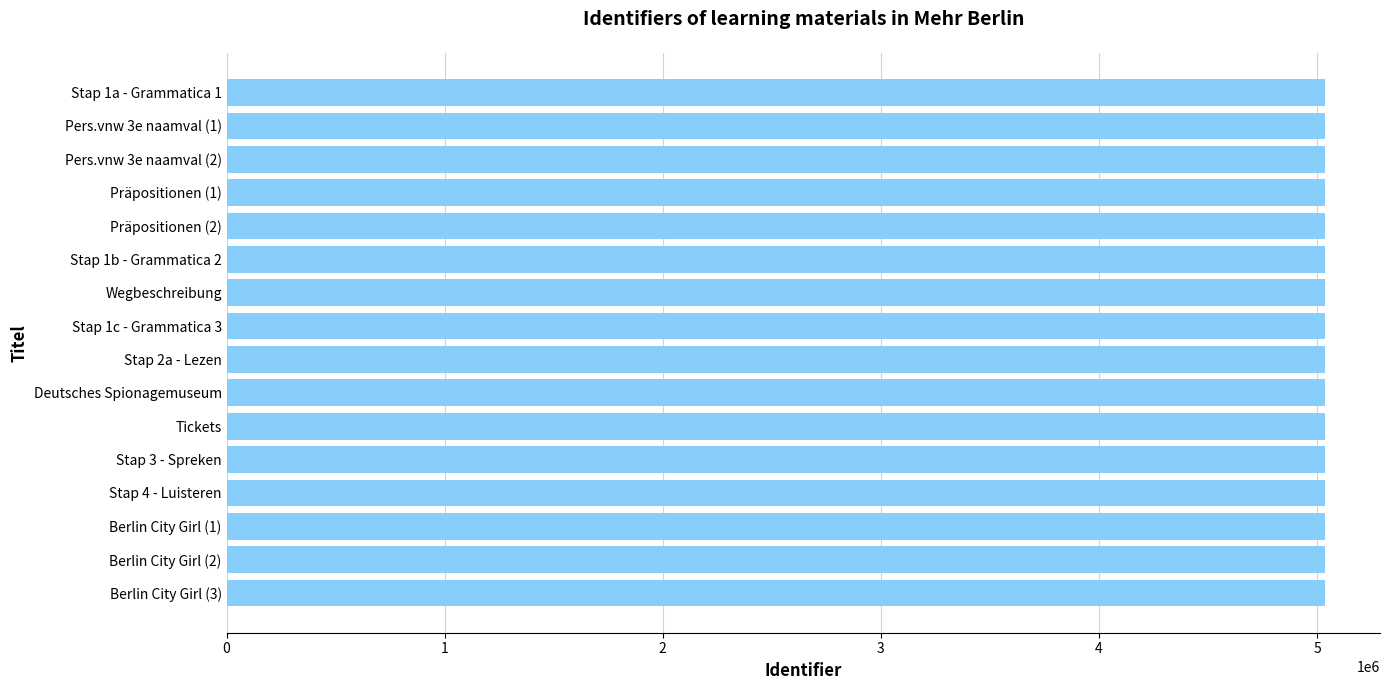

What is the maximum value shown in the chart?

5036233